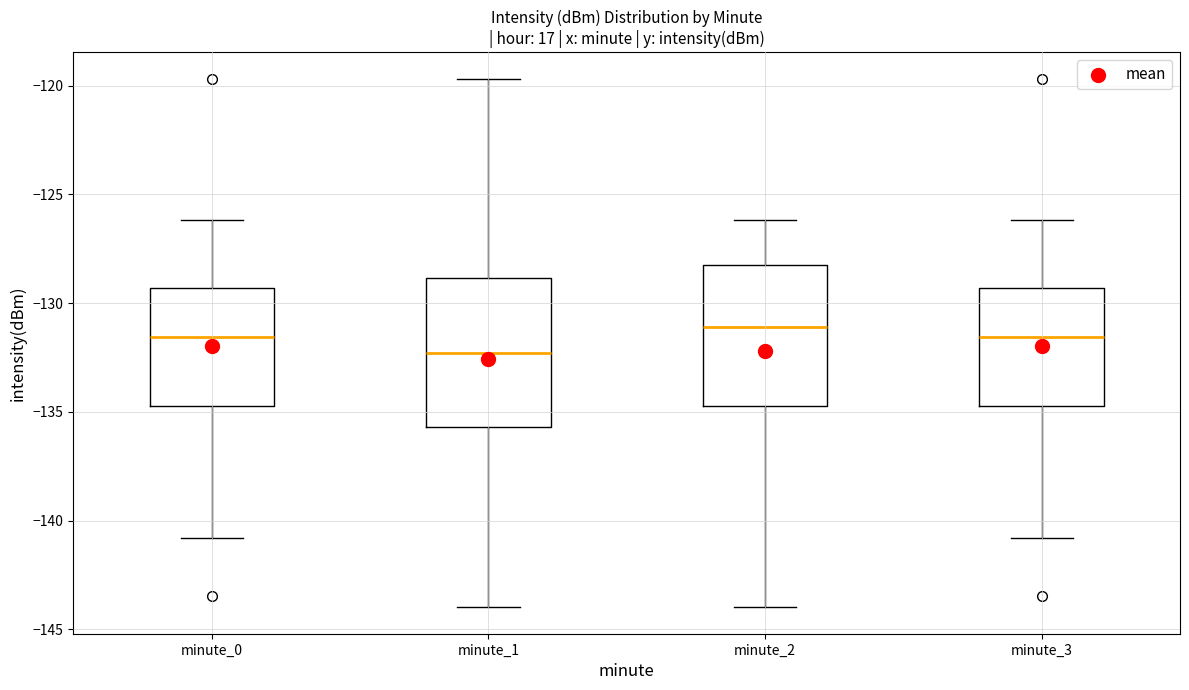

Reading left to right, read every box against the y-axis: the position of its median line, the range the box covers, and the ends of its whiskers. The values are not printed on the chart, so give them approximately, as read against the axis.

minute_0: median -131.5, box -134.5 to -129.5, whiskers -141.0 to -126.0
minute_1: median -132.5, box -135.5 to -129.0, whiskers -144.0 to -119.5
minute_2: median -131.0, box -134.5 to -128.5, whiskers -144.0 to -126.0
minute_3: median -131.5, box -134.5 to -129.5, whiskers -141.0 to -126.0